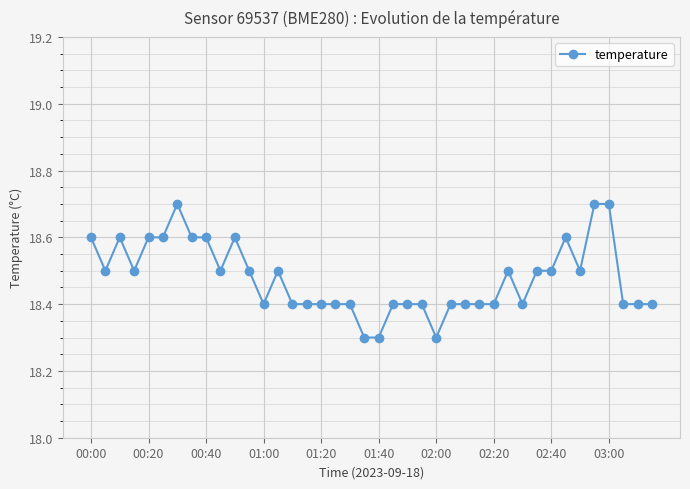

Count the values in the range 18 to 19.

40